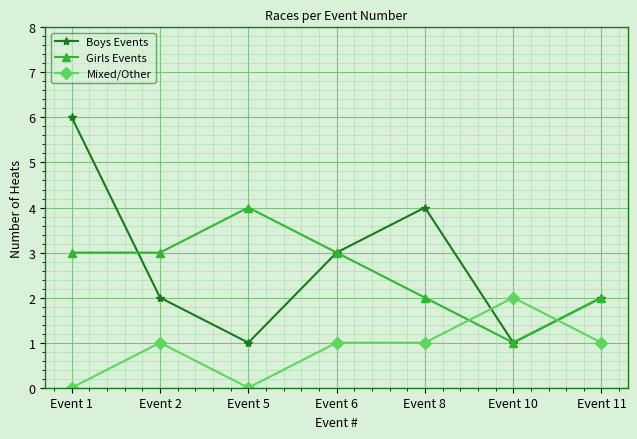

Where is Boys Events nearest to the value 3?

Event 6